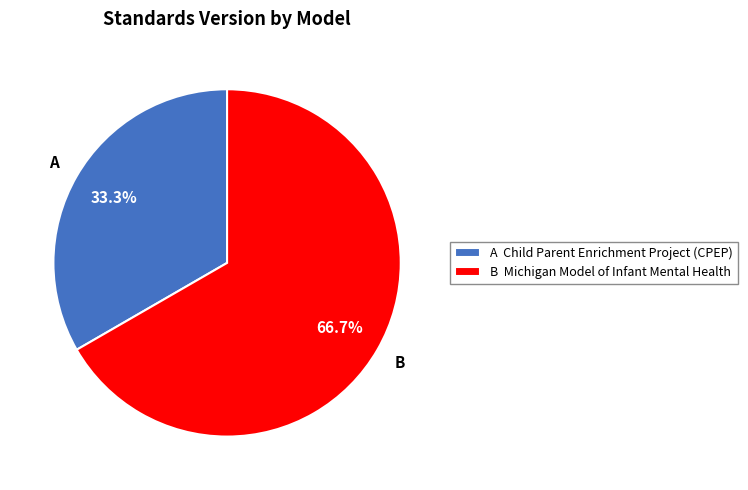

How much of the chart is everything except A Child Parent Enrichment Project (CPEP)?

66.7%